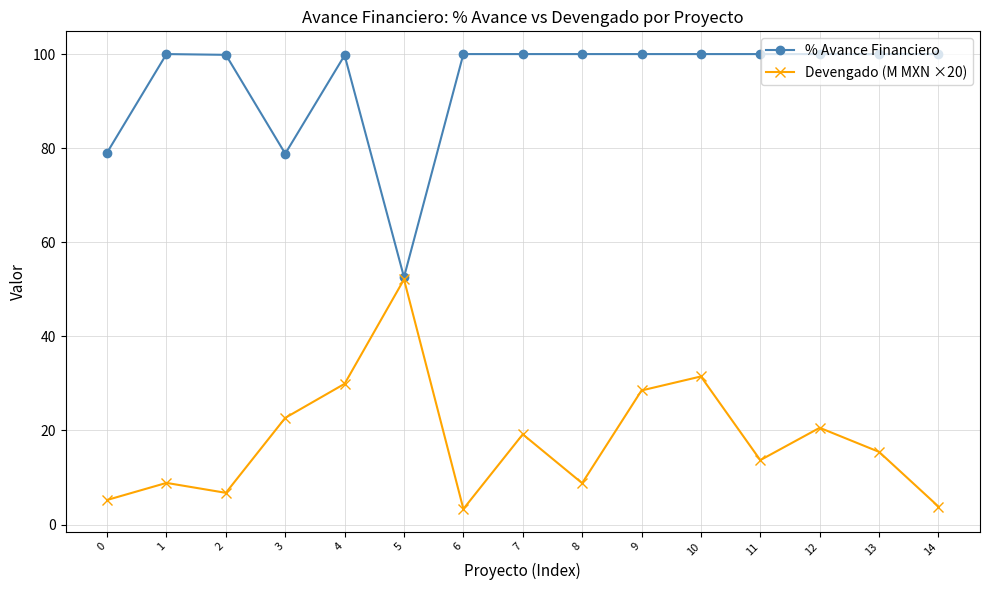

Rank the series at 13 from lowest to highest value.

Devengado (M MXN ×20), % Avance Financiero